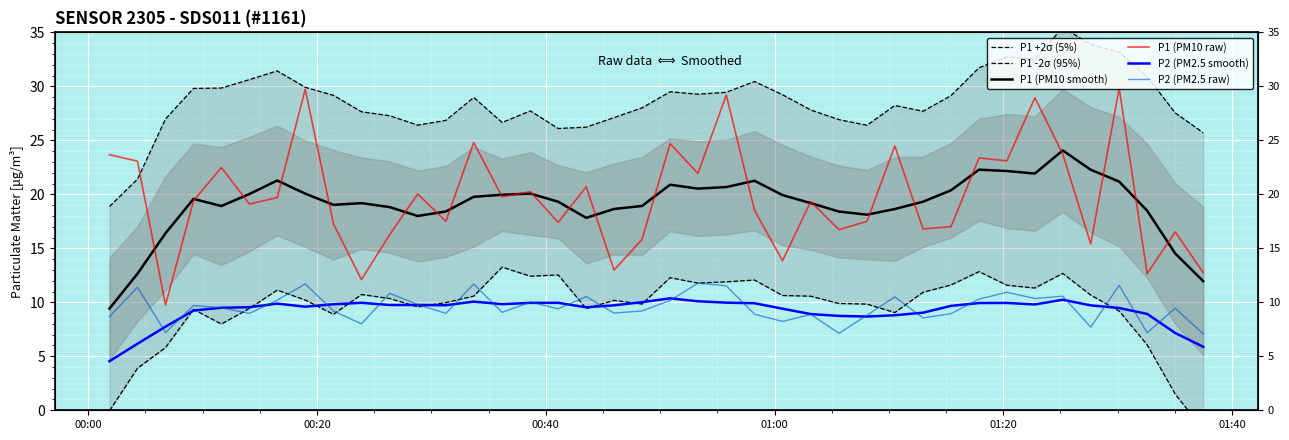

What is the greatest value displayed?

35.5